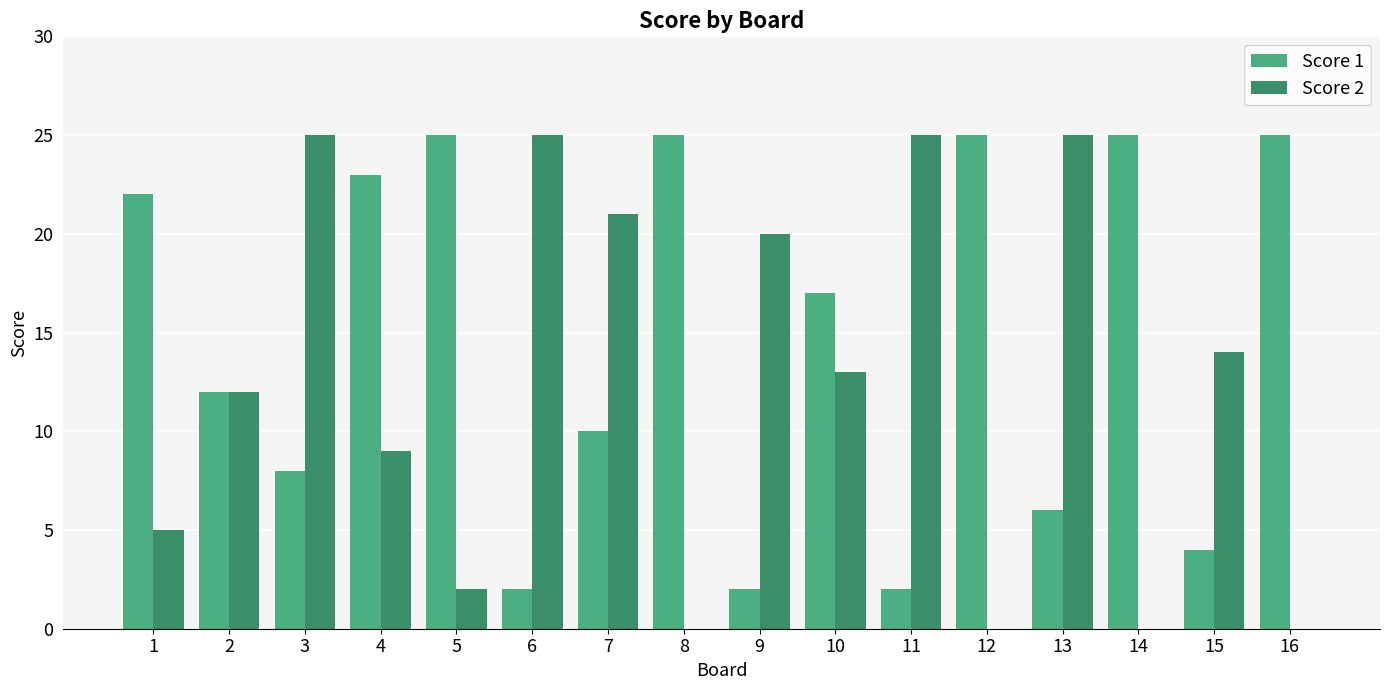

Count the number of data series in this chart.

2